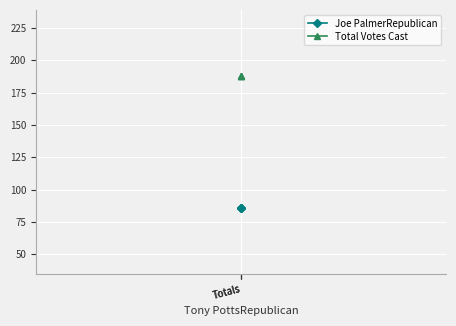

The Total Votes Cast series shows 188 at Totals. True or false?

True